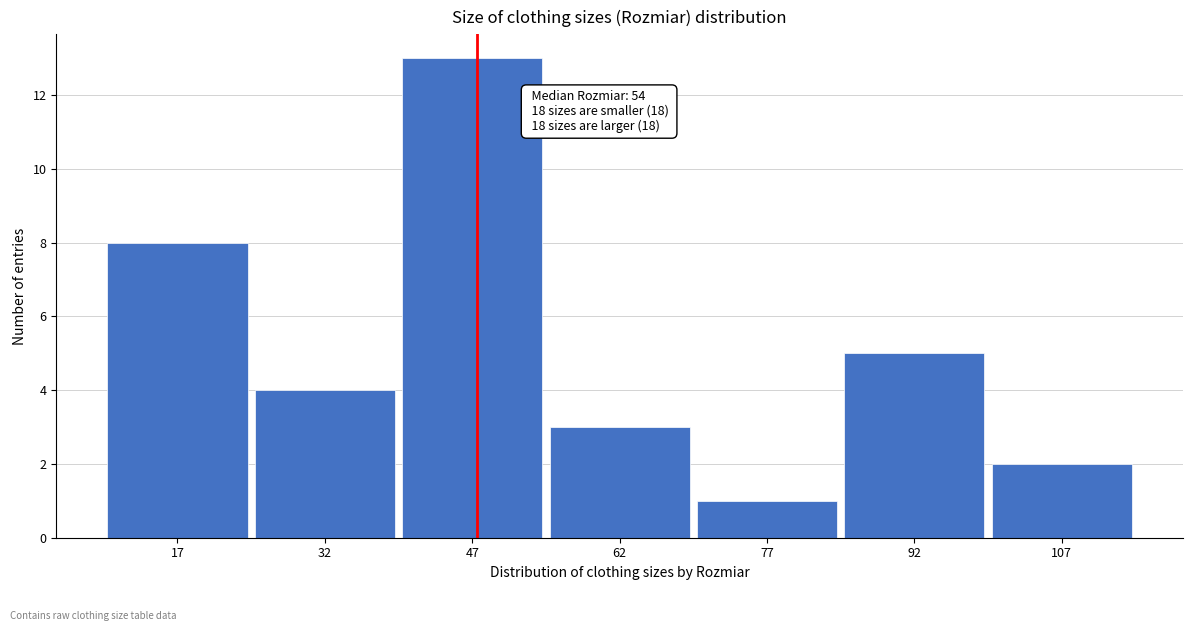

Reading left to right, what are all the values shown in this chart?

17=8	32=4	47=13	62=3	77=1	92=5	107=2